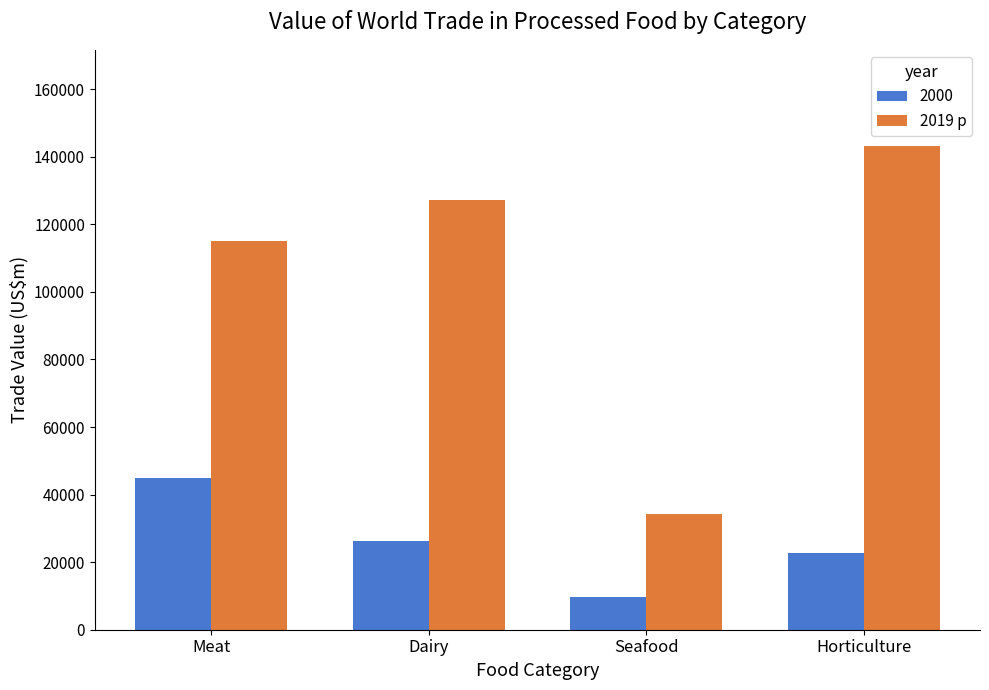

Between Dairy and Seafood, which series saw the biggest shift?

2019 p